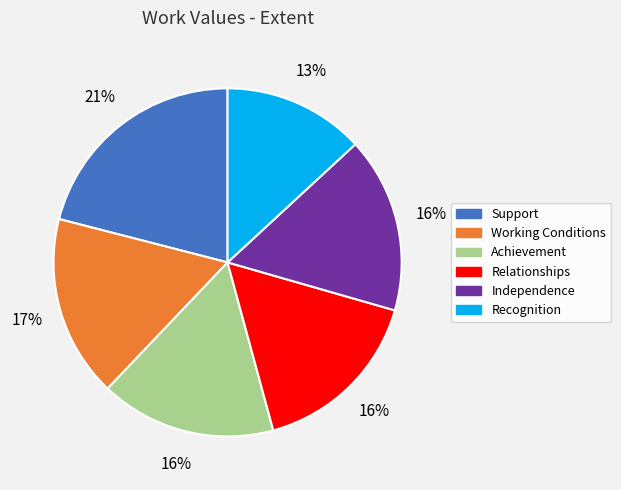

What is the smallest slice in the pie chart?

Recognition